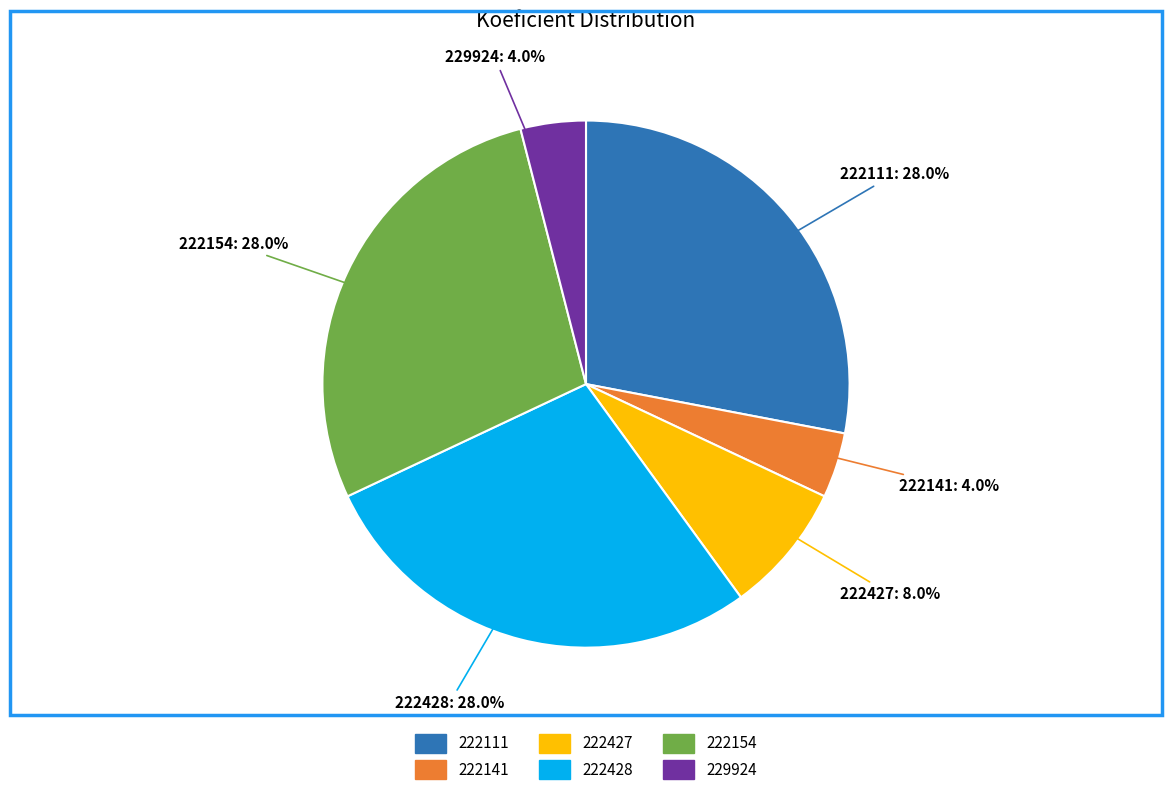

How many slices are in this pie chart?

6